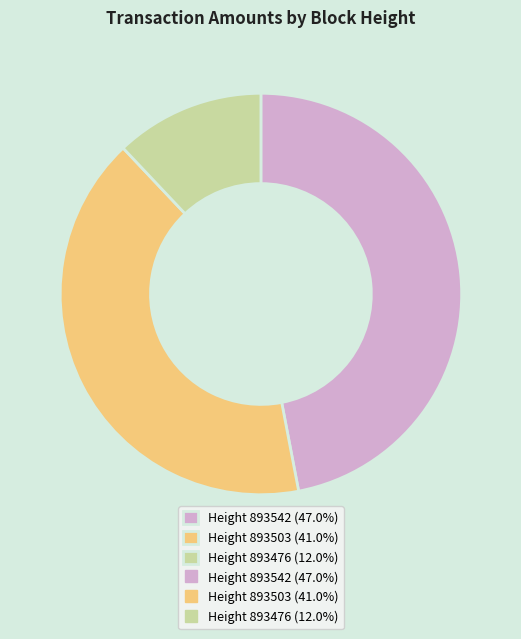

Does any single category account for the majority?

No